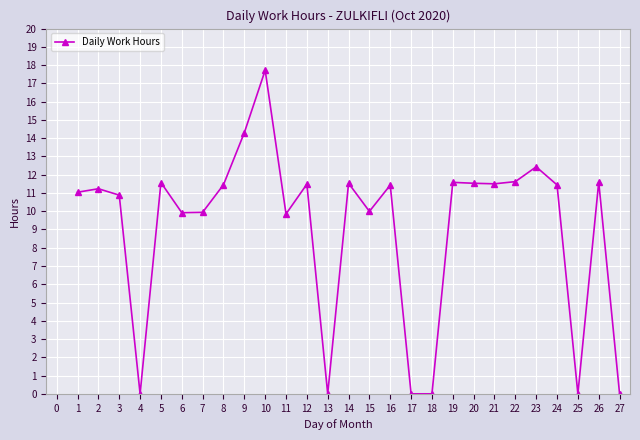

What is the value of the 21st point from the left?

11.5